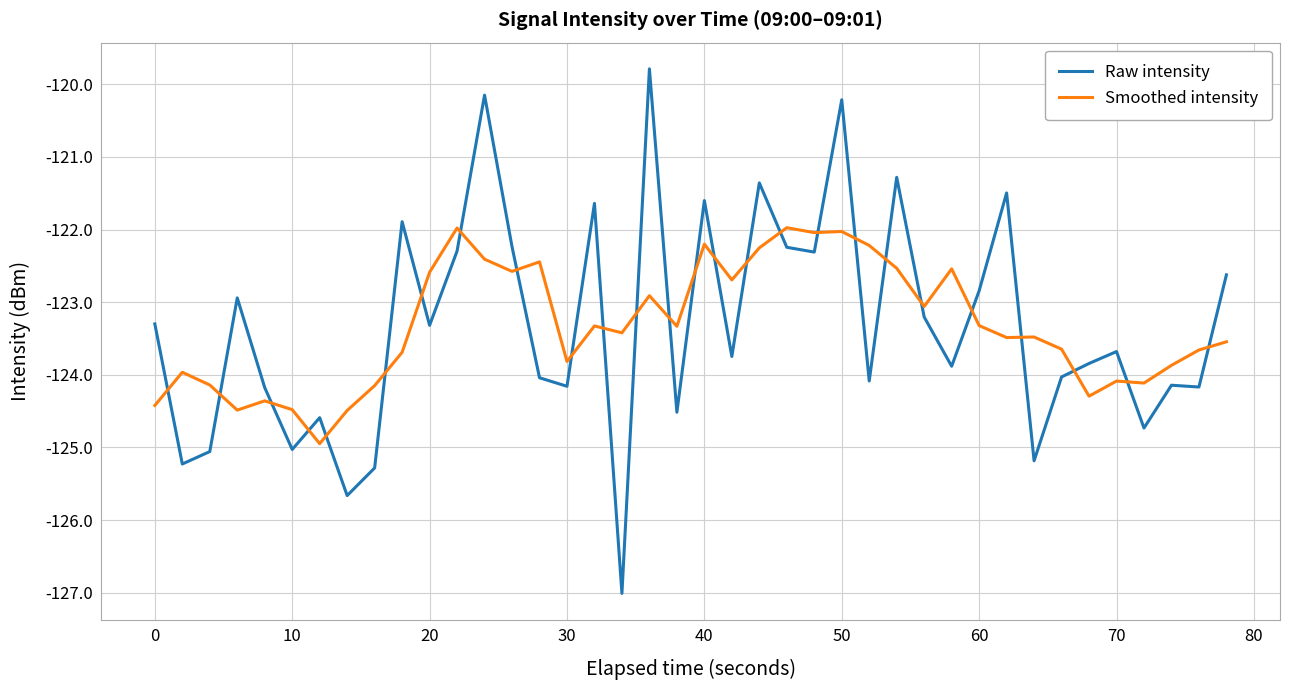

Does the chart have visible grid lines?

Yes